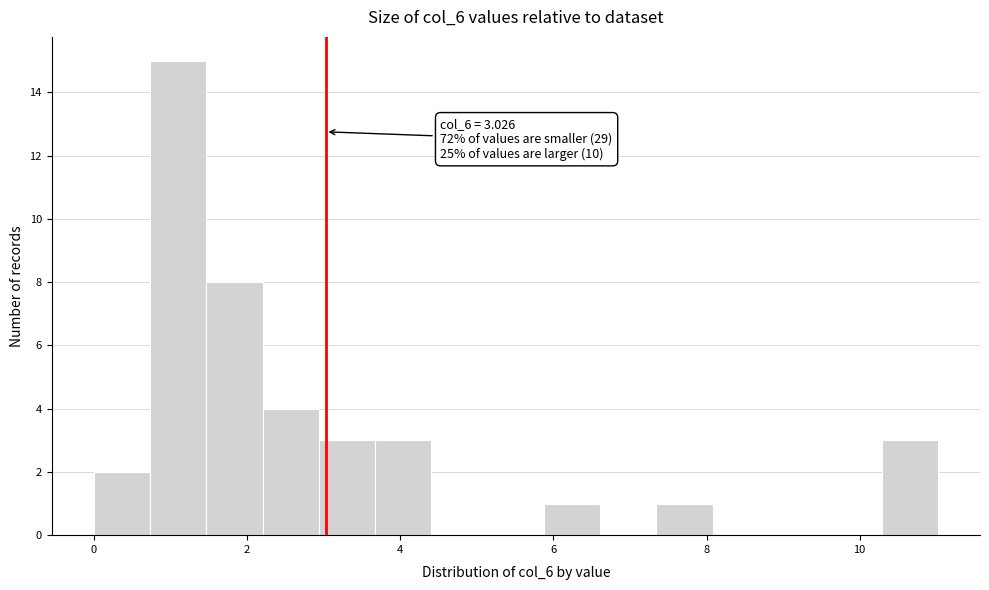

Read against the x-axis, roughly where is the centre of the tallest bar?

1.2